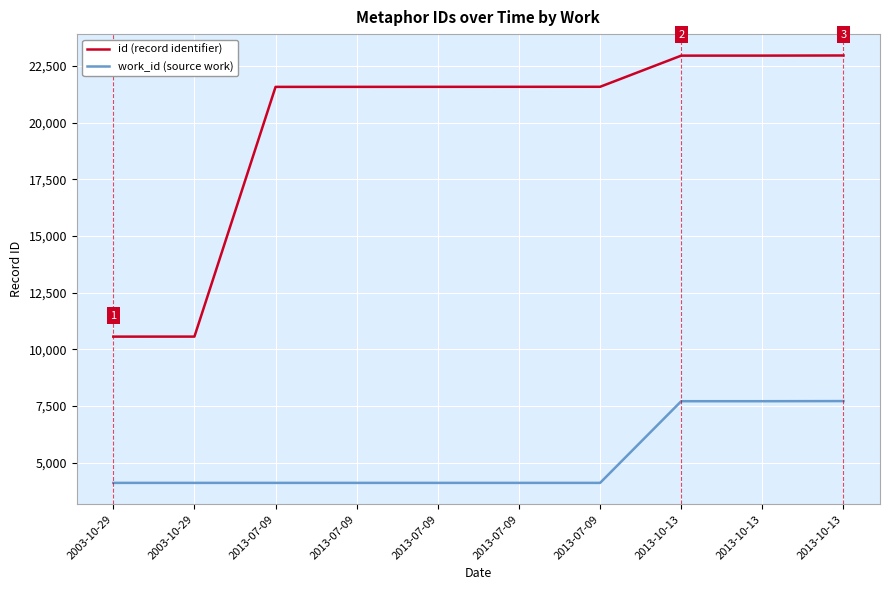

What are all the series names shown in the legend?

id (record identifier), work_id (source work)